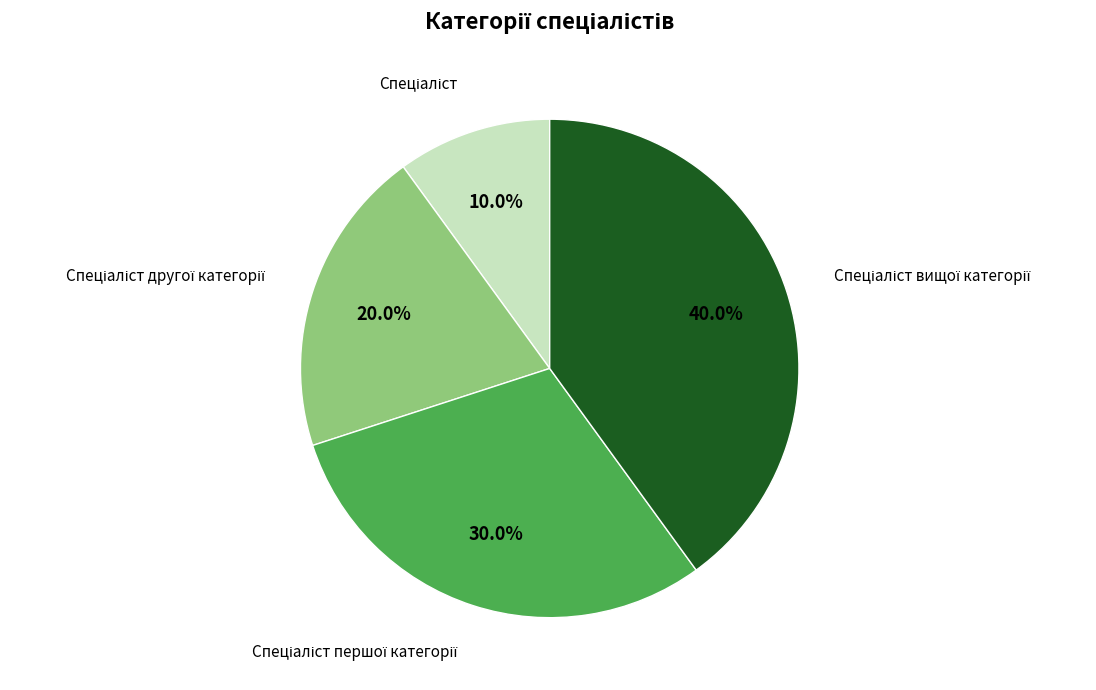

Does any single category account for the majority?

No